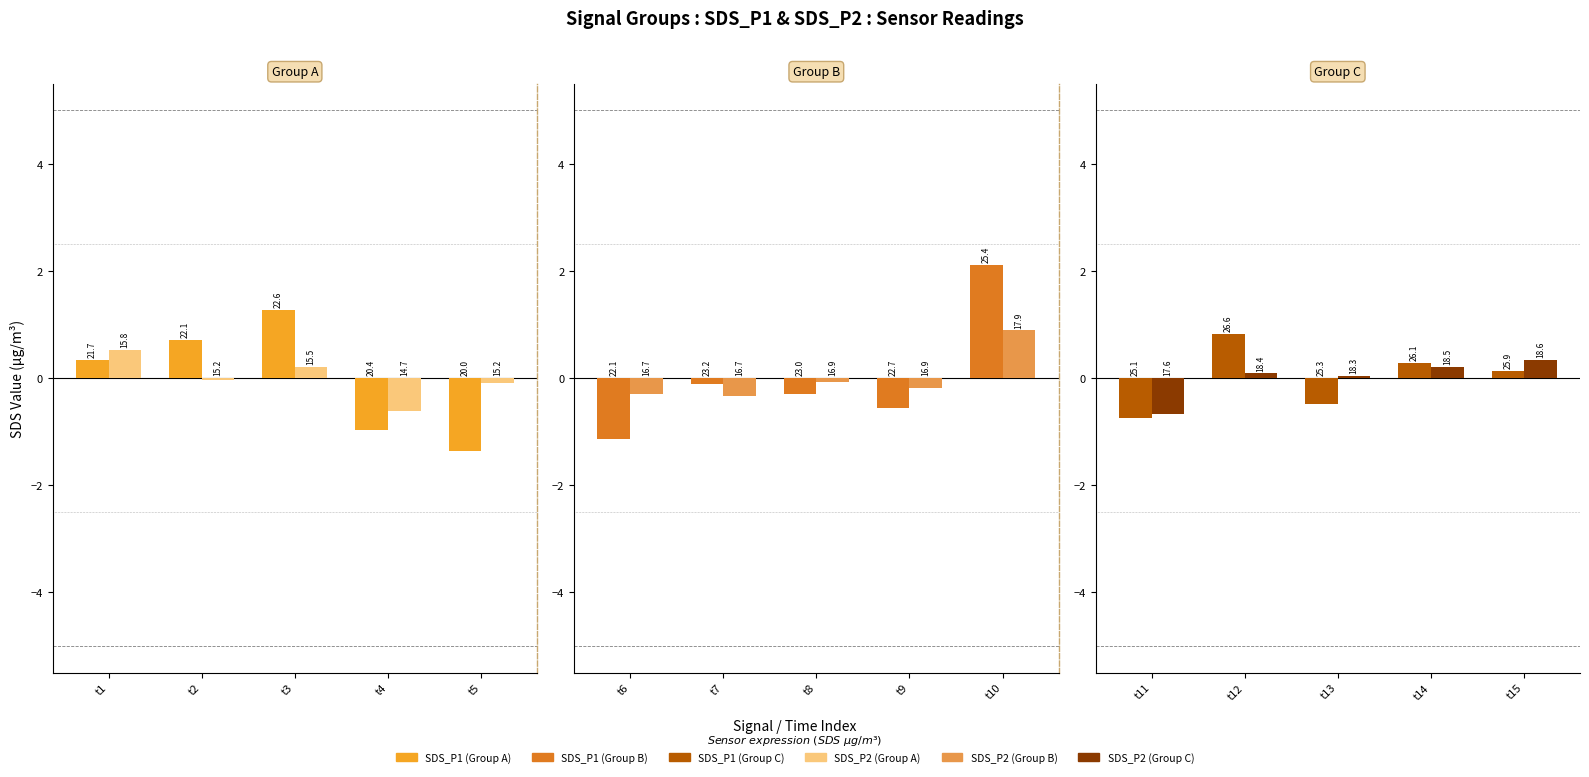

What is the difference between the maximum and minimum values in the SDS_P1 series?

1.6